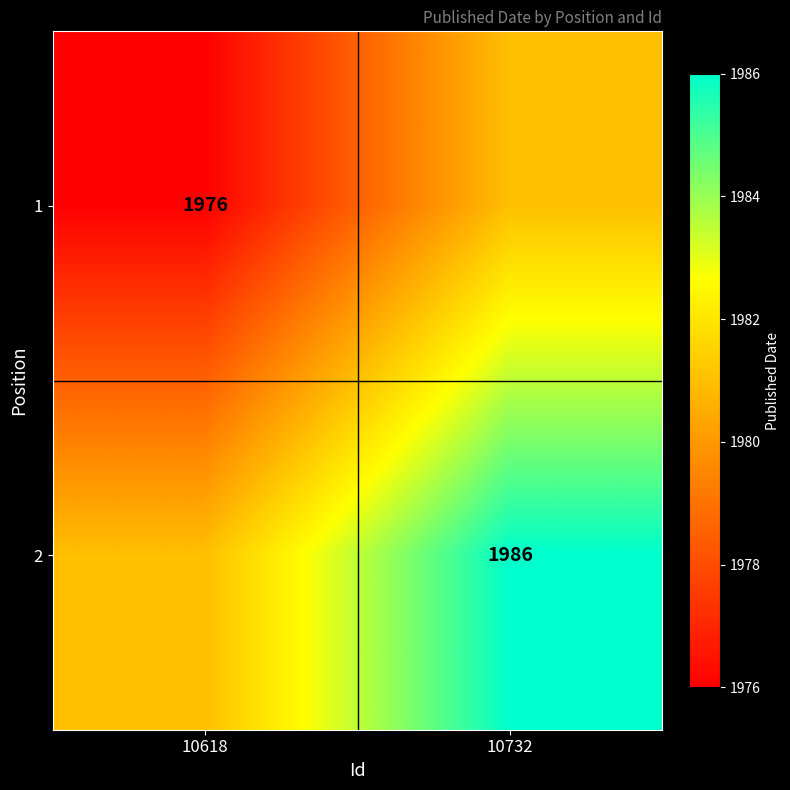

The value of 2 at 10732 is 1986. True or false?

True